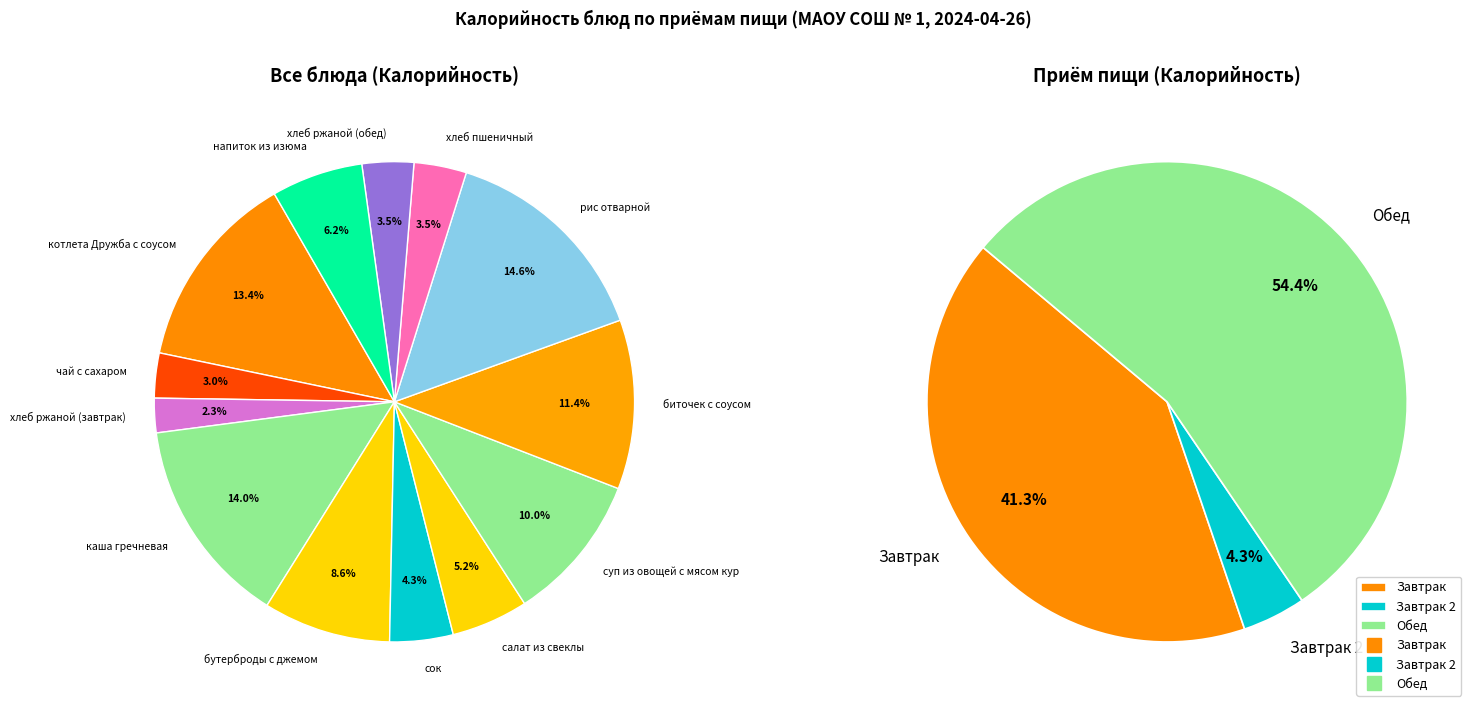

Which category has the smallest portion of the pie?

хлеб ржаной (завтрак)